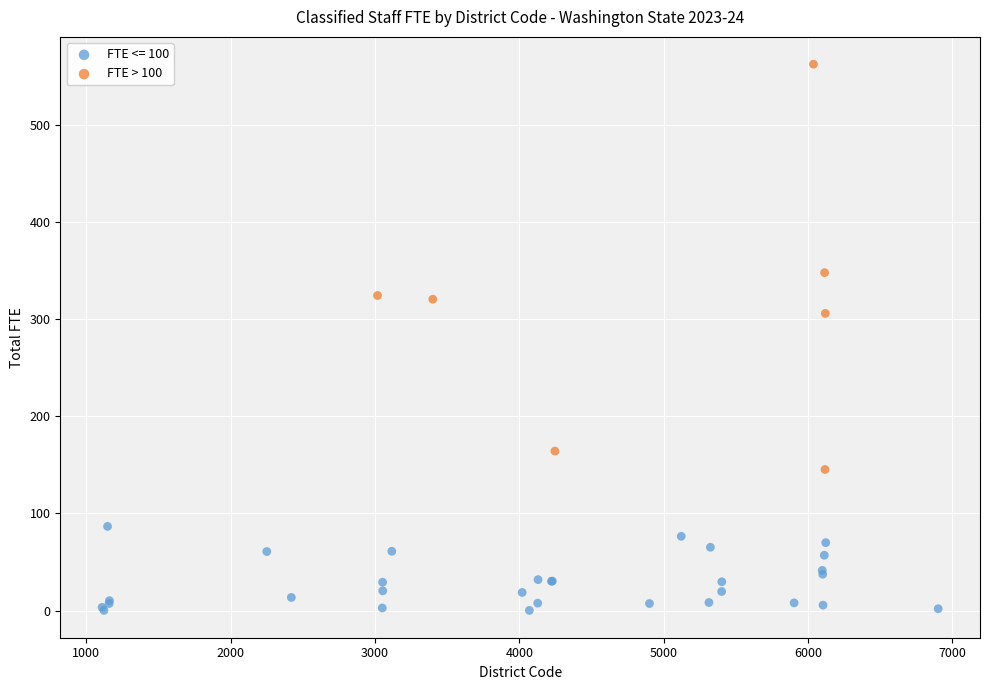

Which series has the widest spread of Y values?

FTE > 100